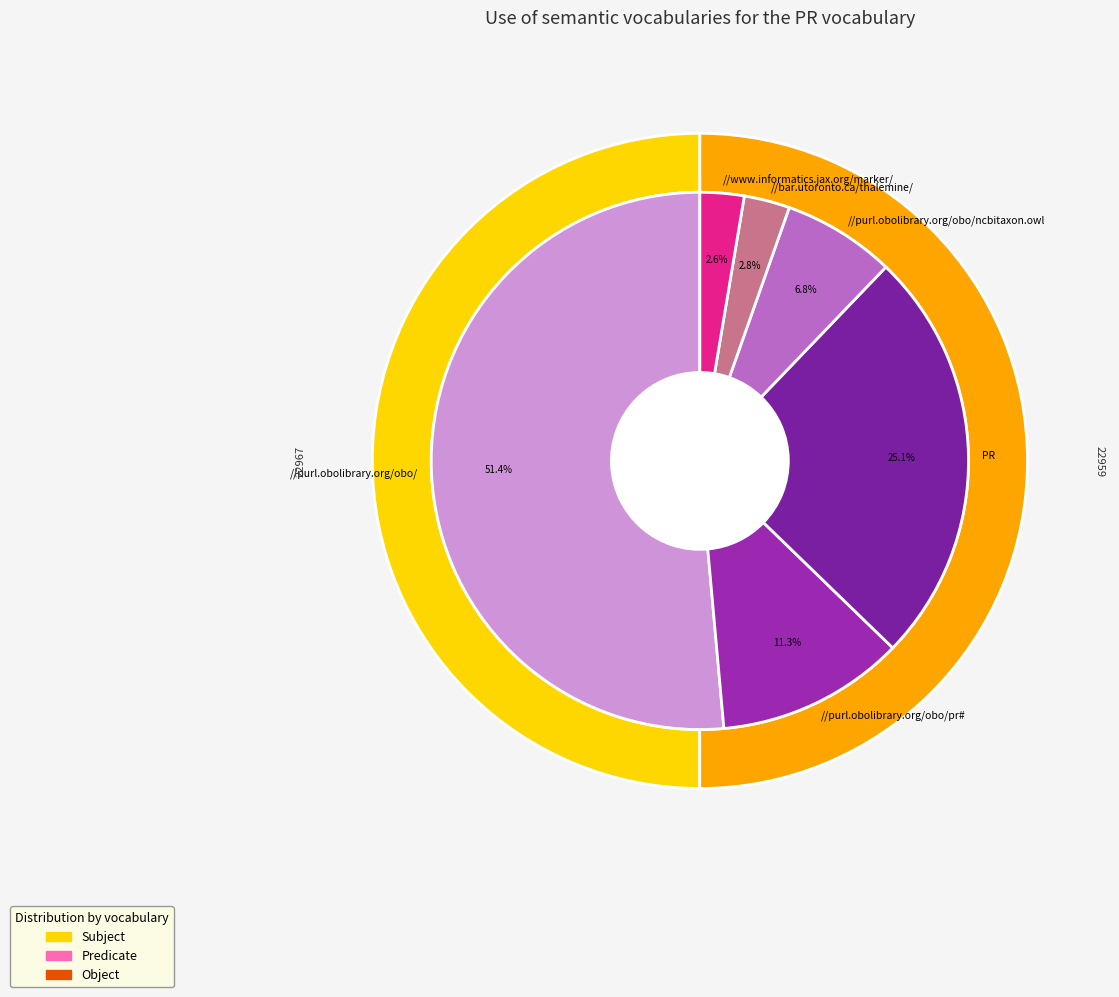

Rank the series by their maximum value, from highest to lowest.

Subject, Predicate, Object